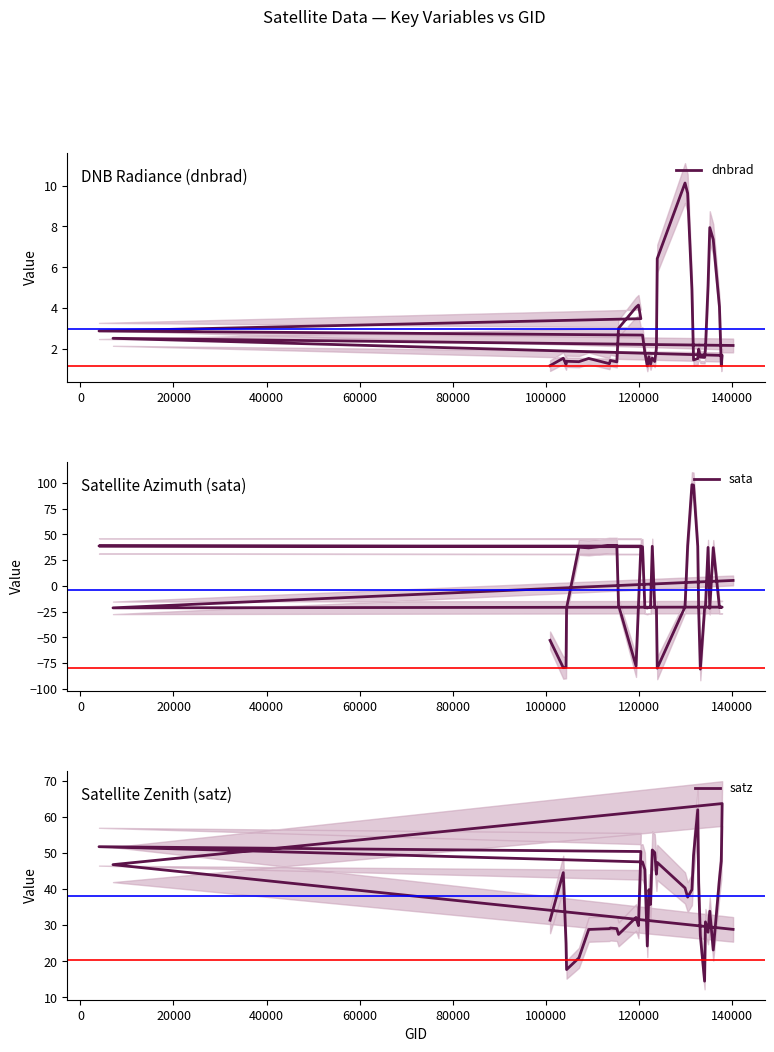

True or false: sata has a value of 39.3 at 100000.

True